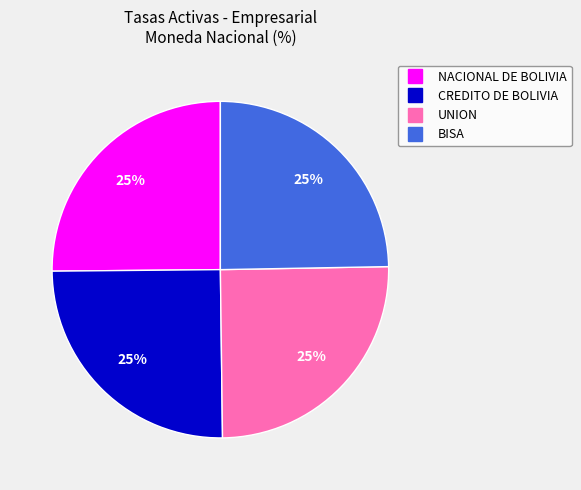

The CREDITO DE BOLIVIA slice represents 35% of the pie. True or false?

False